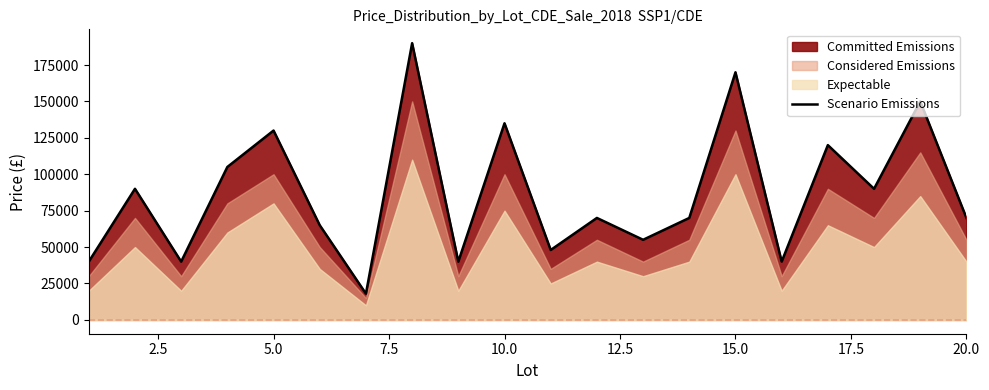

What is the lowest value of the Scenario Emissions series?

18000